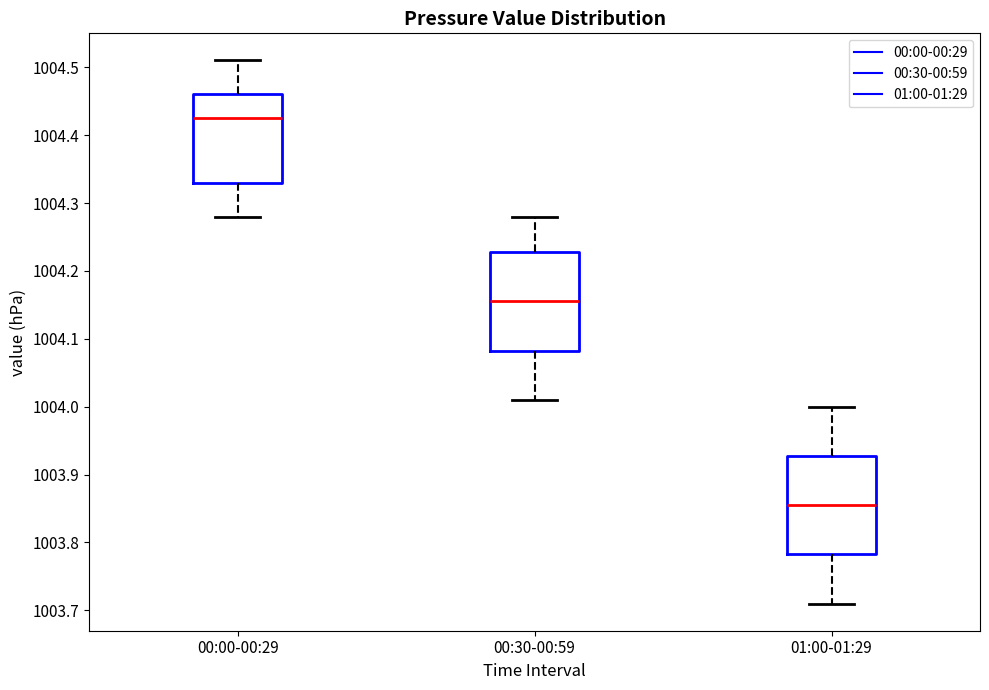

Where does the lower whisker of the box for 00:00-00:29 end on the y-axis? The values are not printed on the chart, so give them approximately, as read against the axis.

1004.28